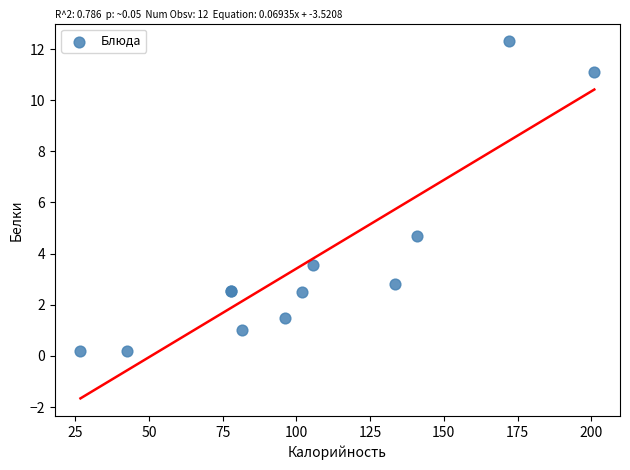

What Y value in the scatter plot is closest to 6?

4.7